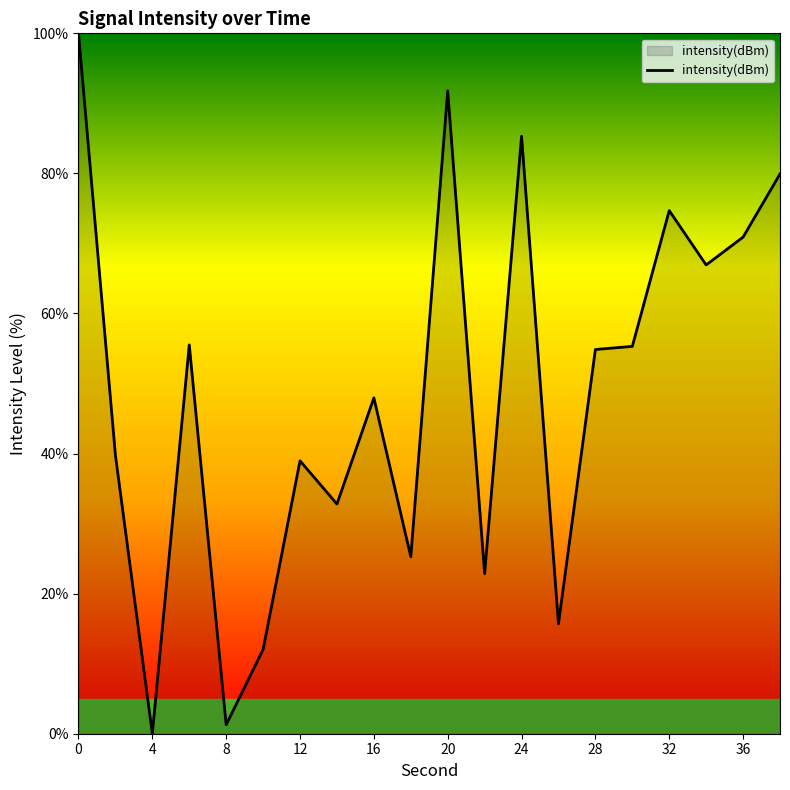

Count the number of values greater than 54.

10